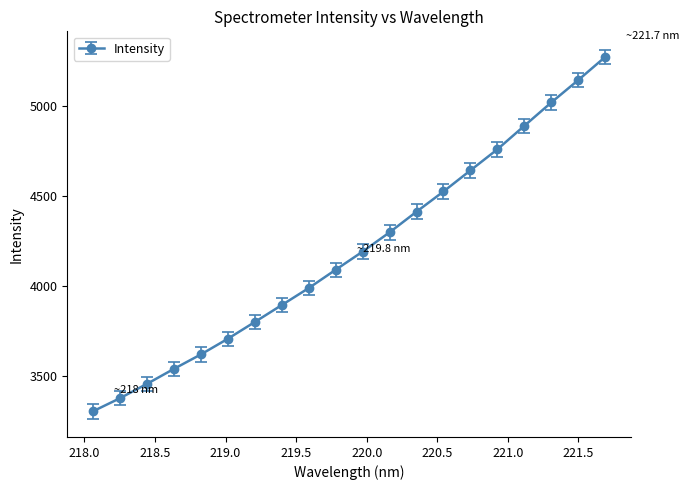

What is the value of the 9th point from the left?

3988.1